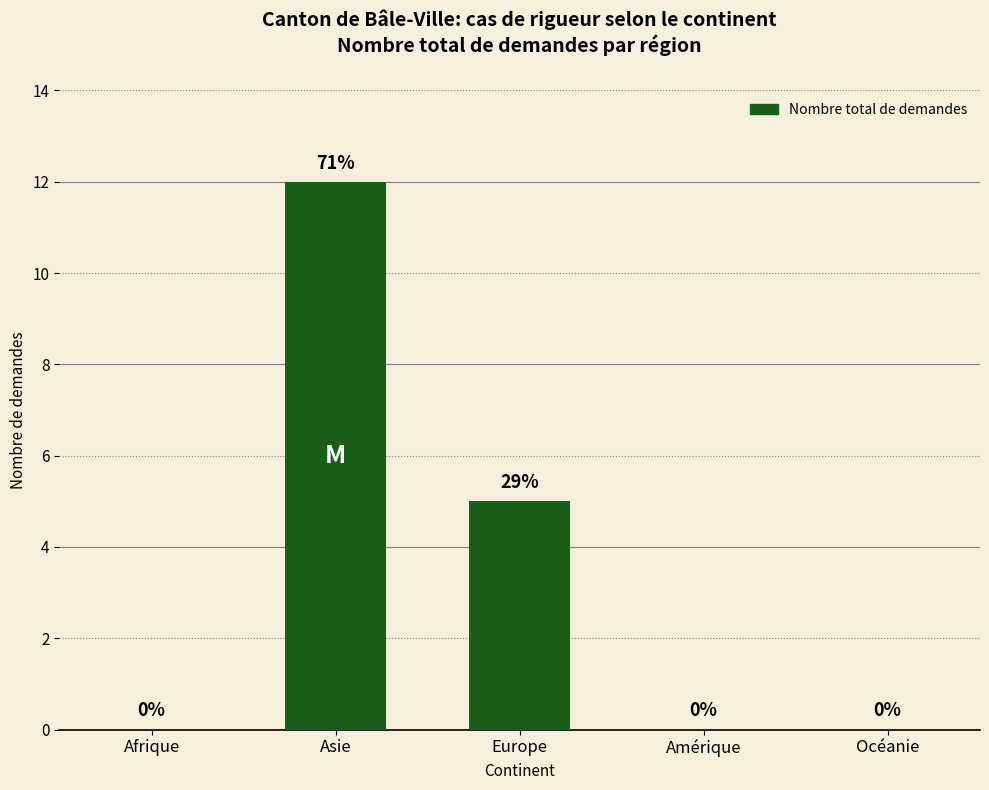

What is the greatest value displayed?

12